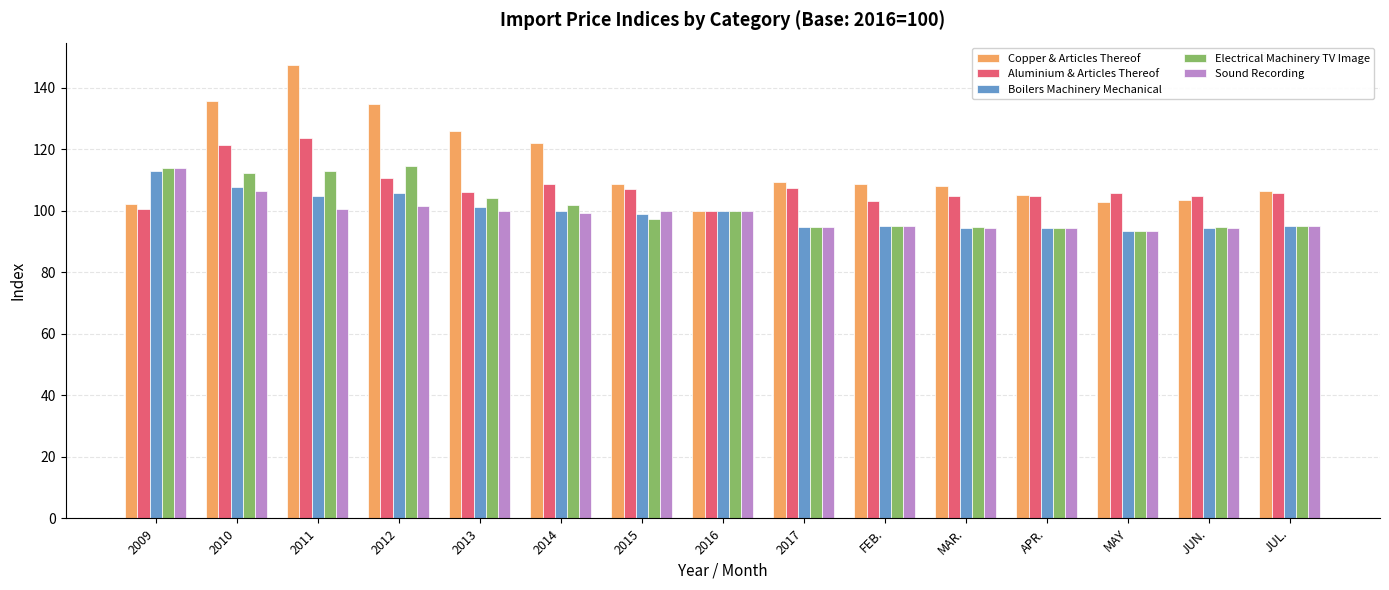

What is the difference between the second highest and minimum values in the Boilers Machinery Mechanical series?

14.4